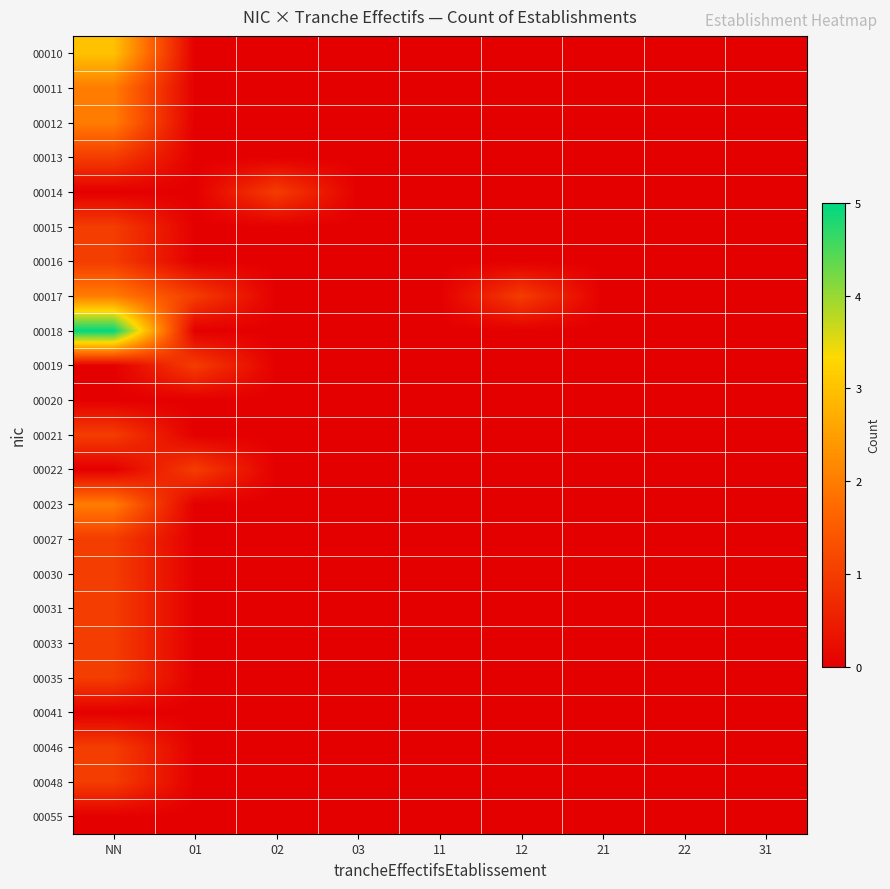

Which has a higher value, 11 or 02?

11